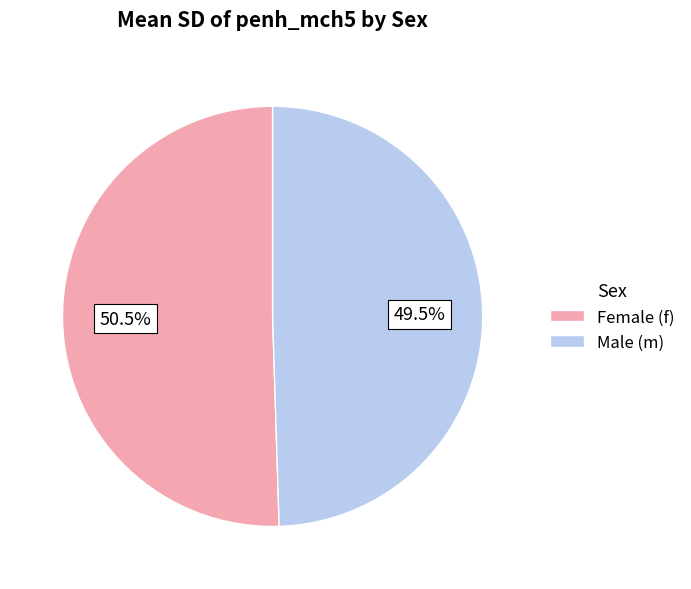

What is the ratio of the value at Female (f) to the value at Male (m)?

1.0